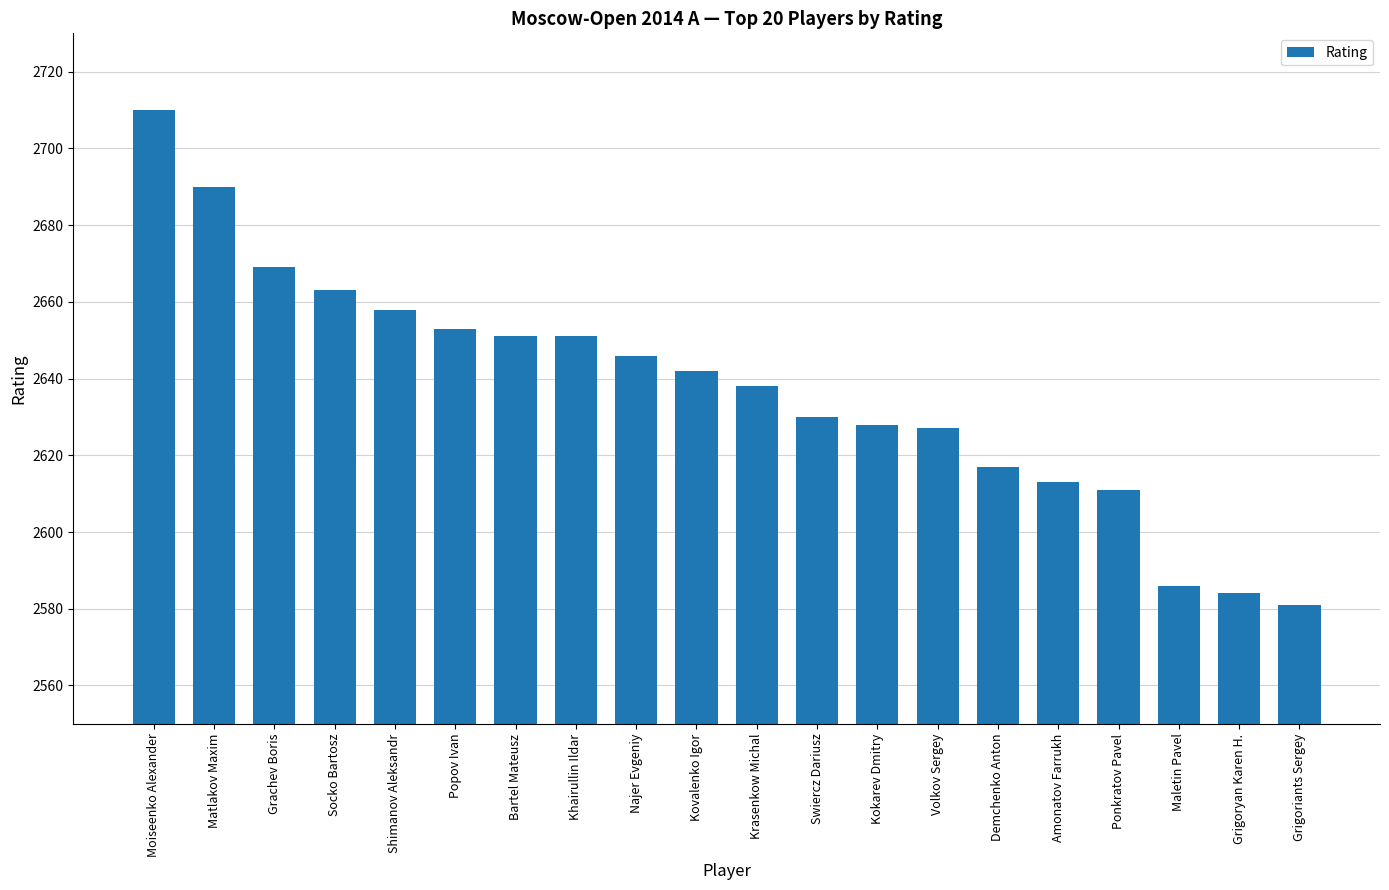

What is the value of the 15th bar from the left?

2617